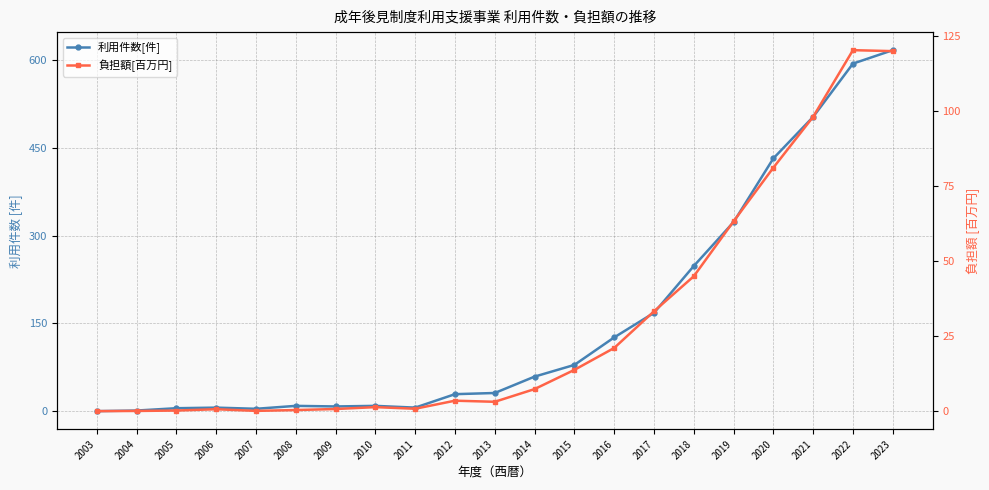

What are all the series names shown in the legend?

利用件数[件], 負担額[百万円]